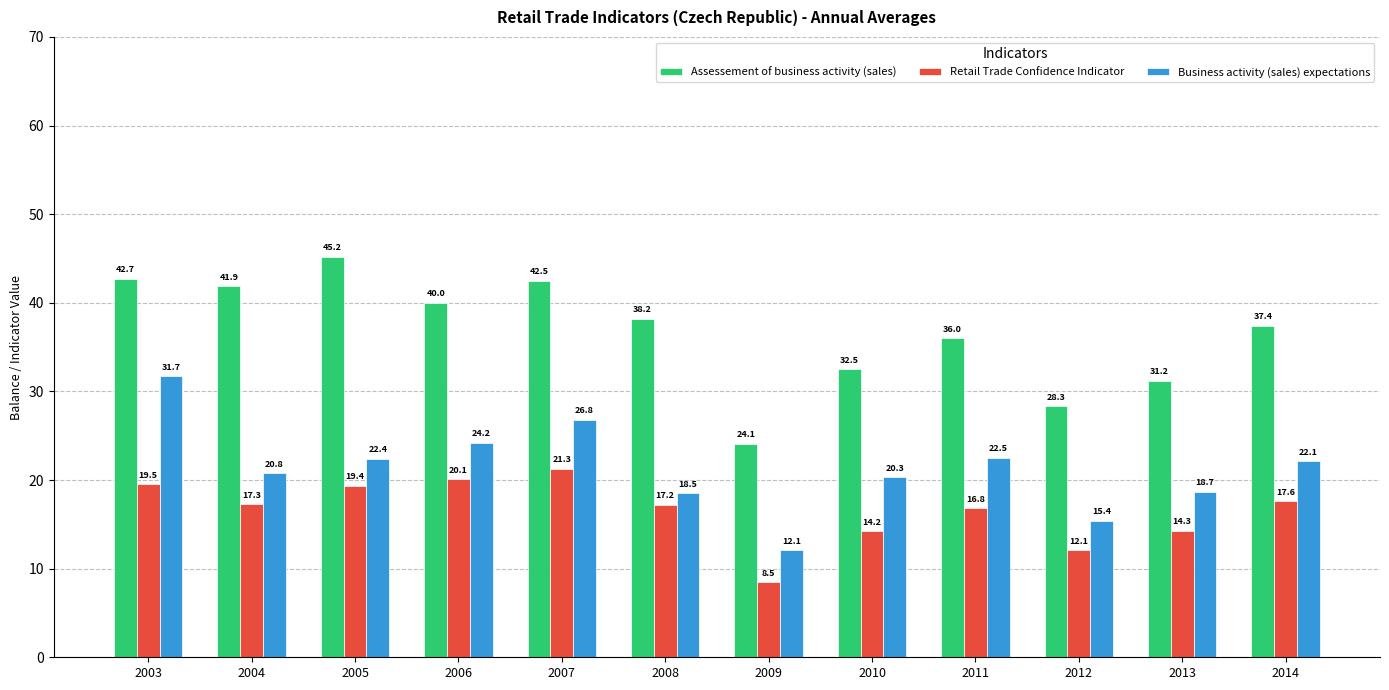

What is the sum of all Assessement of business activity (sales) values?

440.0